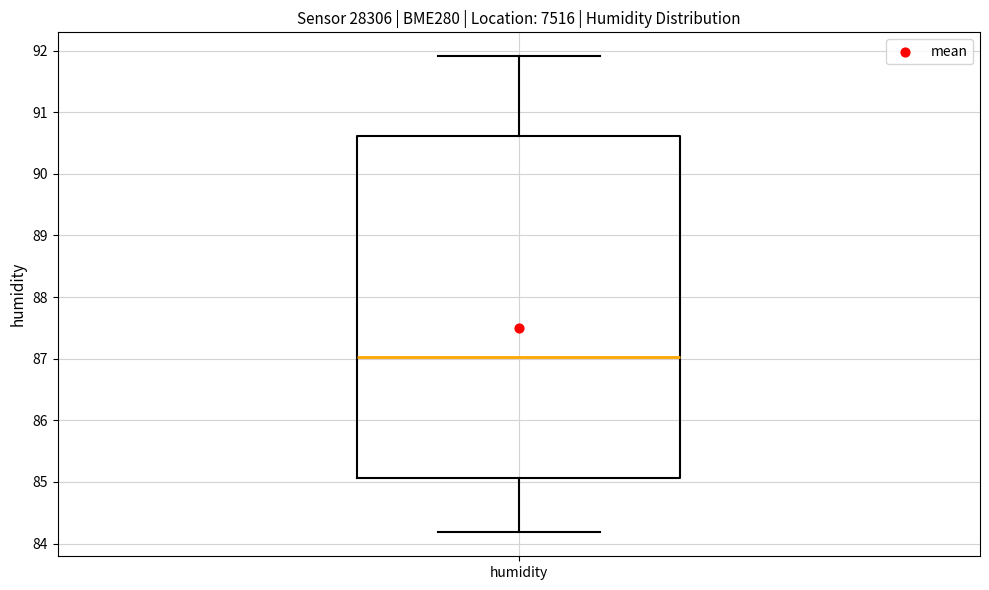

Transcribe this box plot: give where the median line is, the range the box spans, and where the two whiskers end, as read against the y-axis. The values are not printed on the chart, so give them approximately, as read against the axis.

median 87.0, box 85.1 to 90.6, whiskers 84.2 to 91.9